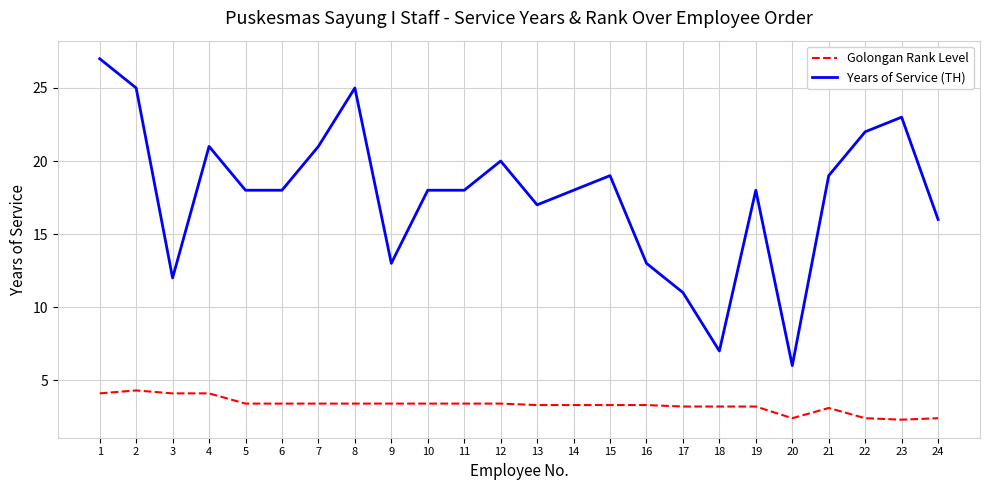

Count the number of categories in the chart.

24